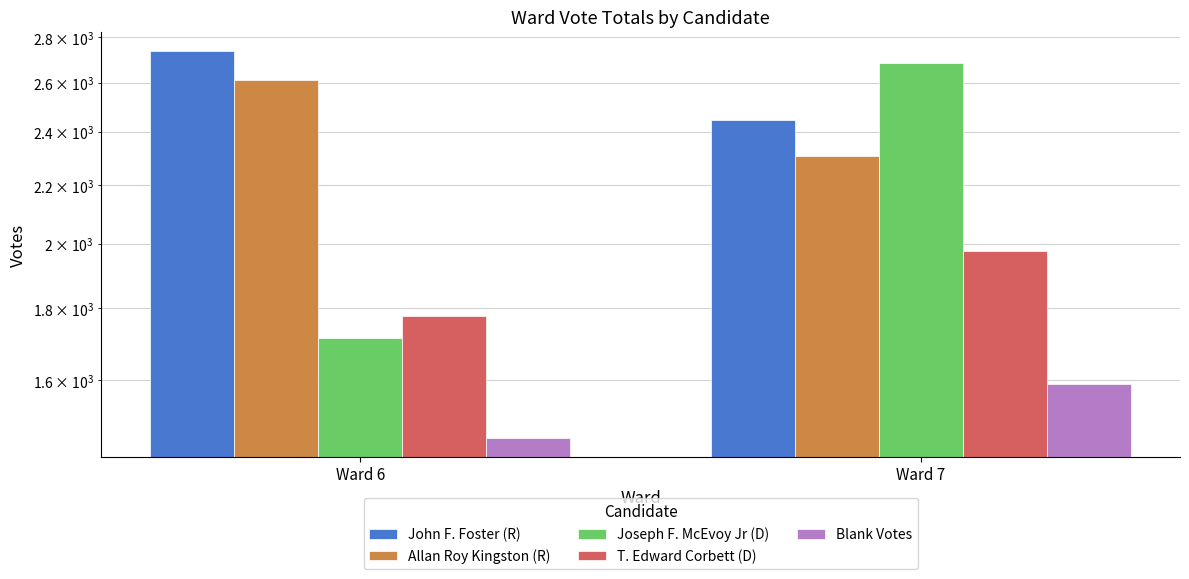

Is it true that Joseph F. McEvoy Jr (D) equals 4578 at Ward 7?

False